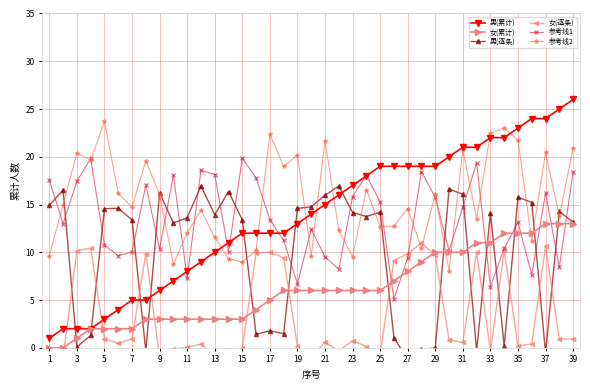

What are all the series names shown in the legend?

男(累计), 女(累计), 男(逐条), 女(逐条), 参考线1, 参考线2